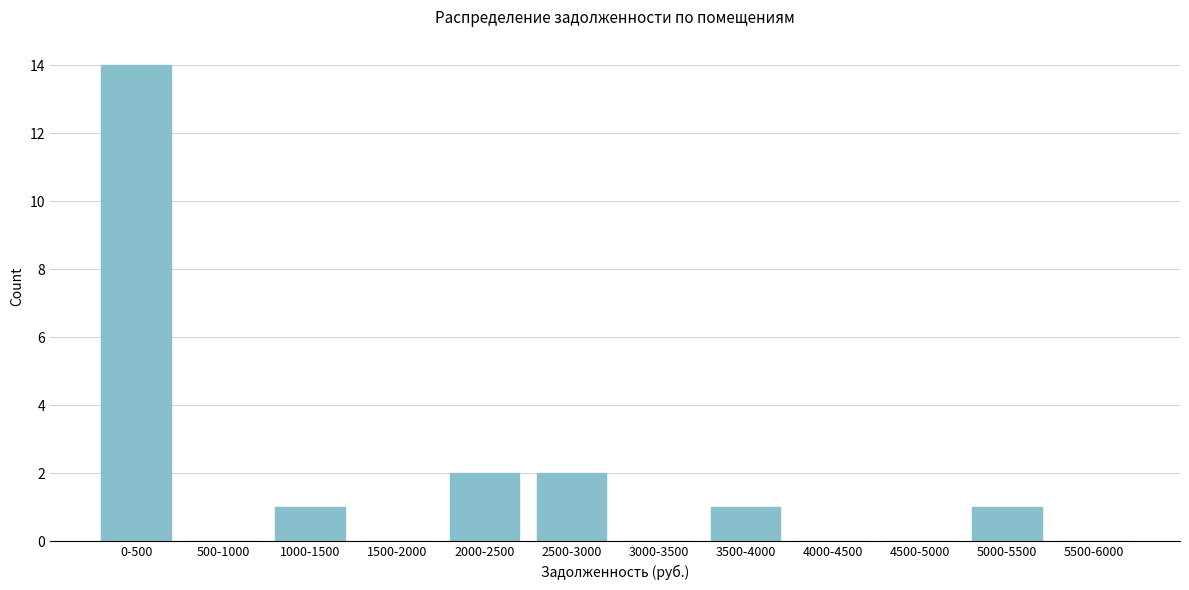

Reading left to right, what are all the values shown in this chart?

0-500=14	500-1000=0	1000-1500=1	1500-2000=0	2000-2500=2	2500-3000=2	3000-3500=0	3500-4000=1	4000-4500=0	4500-5000=0	5000-5500=1	5500-6000=0